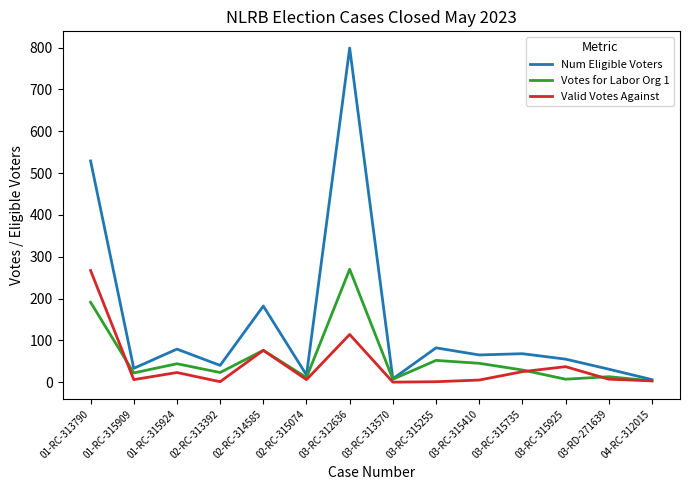

What is the difference between the Num Eligible Voters values at 03-RC-315410 and 02-RC-313392?

25